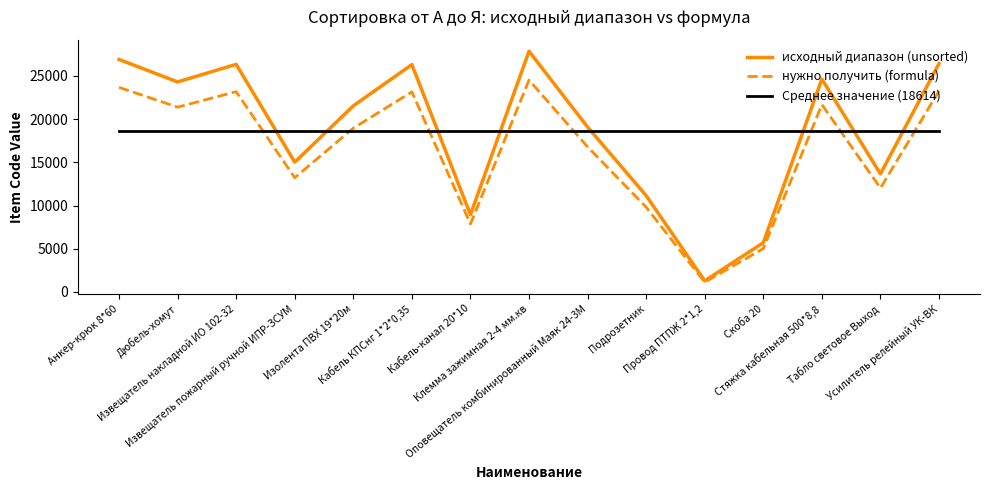

What is the minimum value for Среднее значение (18614)?

18614.9